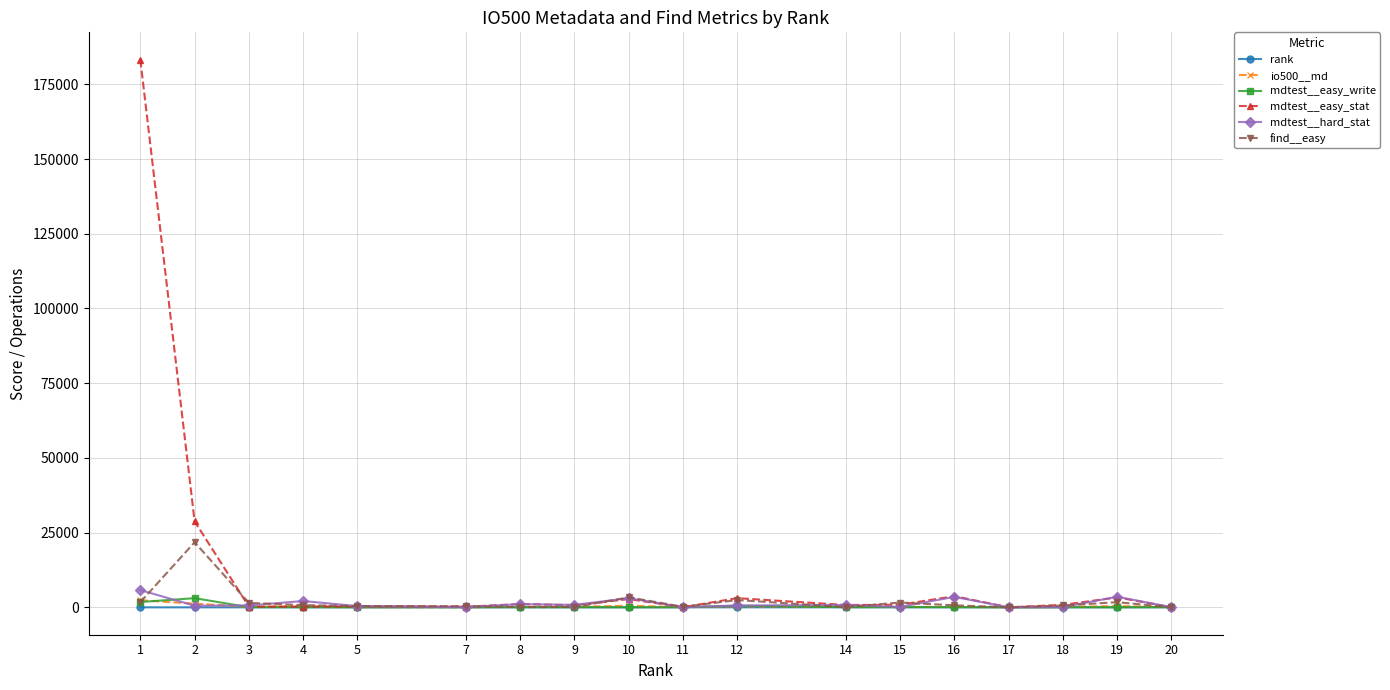

What is the minimum value shown in the chart?

1.0